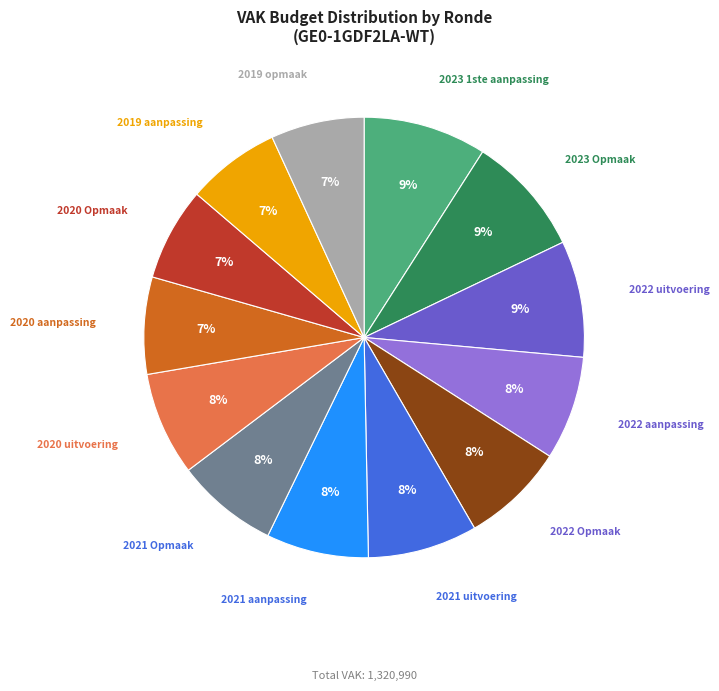

Is there a majority slice in this chart?

No